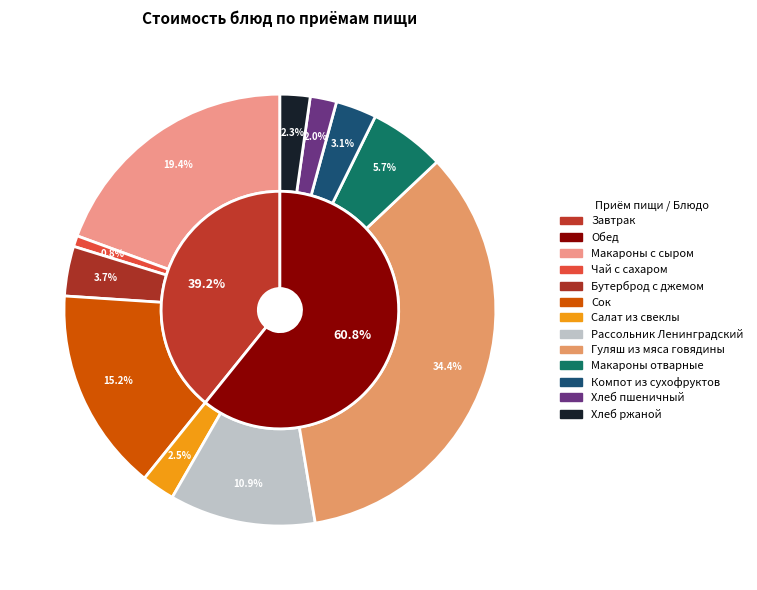

Combined, do Салат из свеклы and Макароны отварные account for over 50%?

No